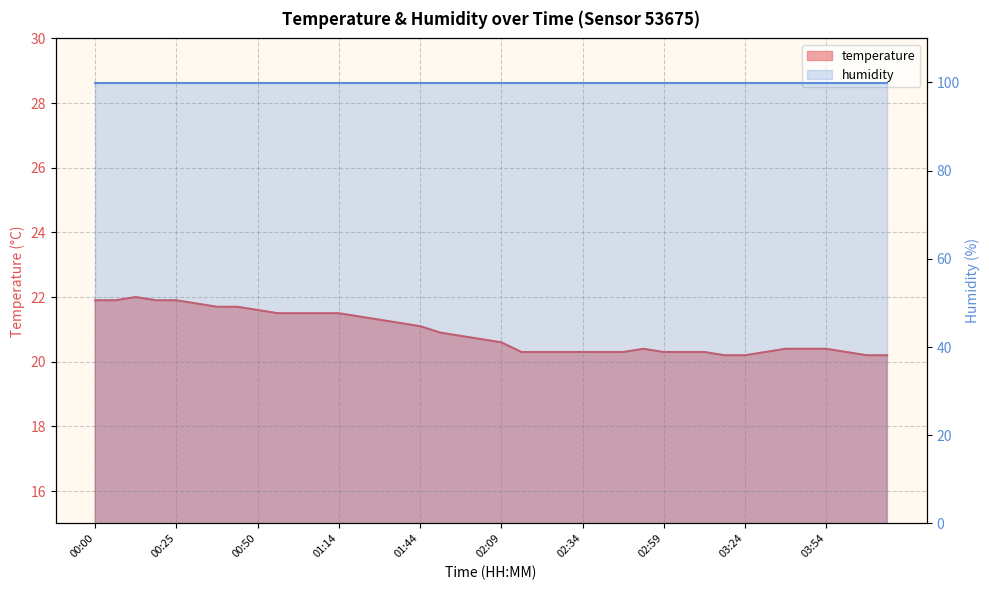

Reading right to left, what are all the values shown in this chart?

04:19=20.2	04:09=20.2	04:04=20.3	03:54=20.4	03:49=20.4	03:39=20.4	03:34=20.3	03:24=20.2	03:19=20.2	03:09=20.3	03:04=20.3	02:59=20.3	02:49=20.4	02:44=20.3	02:39=20.3	02:34=20.3	02:29=20.3	02:19=20.3	02:14=20.3	02:09=20.6	01:59=20.7	01:54=20.8	01:49=20.9	01:44=21.1	01:34=21.2	01:29=21.3	01:24=21.4	01:14=21.5	01:09=21.5	01:04=21.5	00:59=21.5	00:50=21.6	00:44=21.7	00:39=21.7	00:30=21.8	00:25=21.9	00:19=21.9	00:14=22.0	00:09=21.9	00:00=21.9